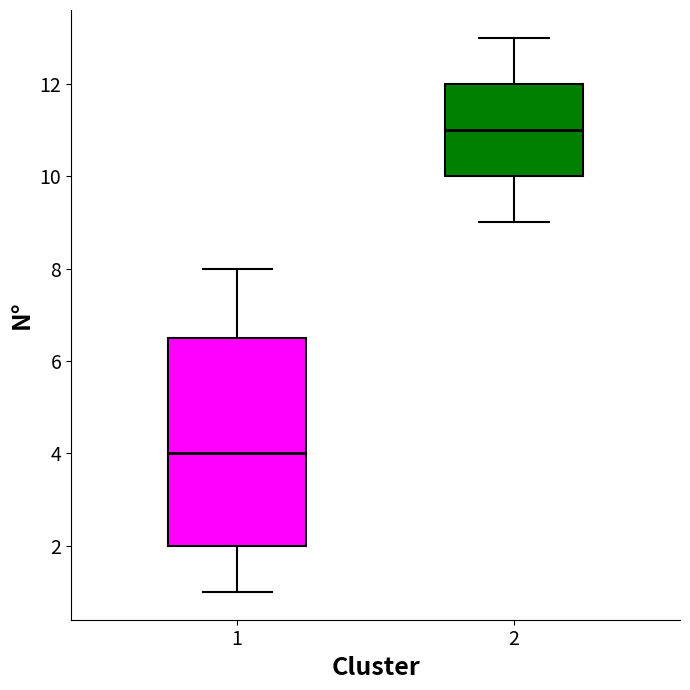

Where is the upper edge of the box at x = 2 on the y-axis? The values are not printed on the chart, so give them approximately, as read against the axis.

12.0